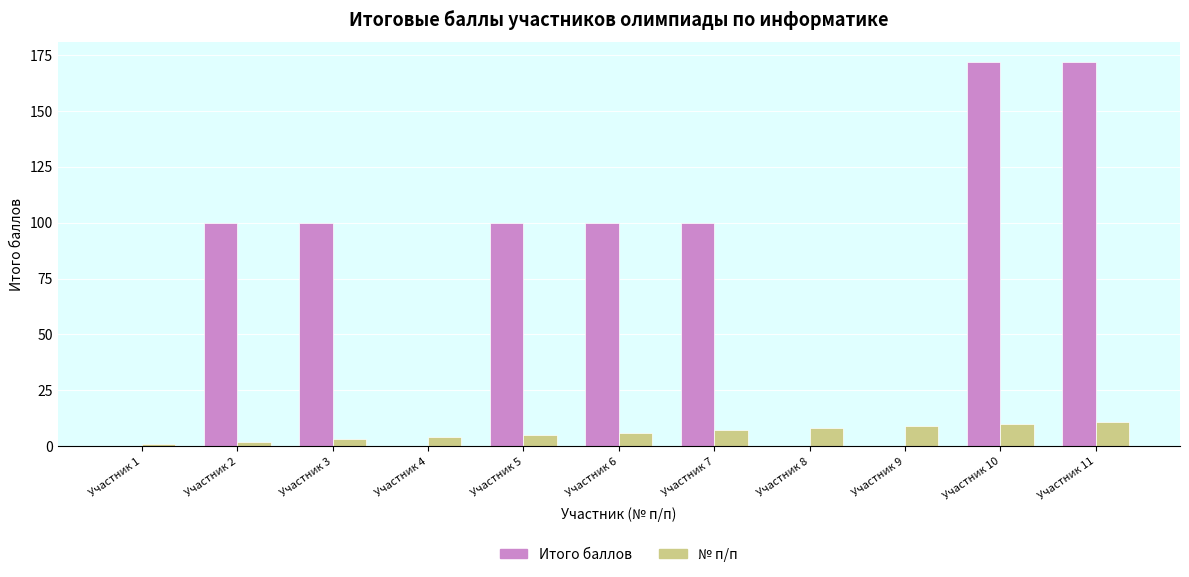

Is the value of Итого баллов at Участник 1 greater than the value of № п/п at Участник 5?

No